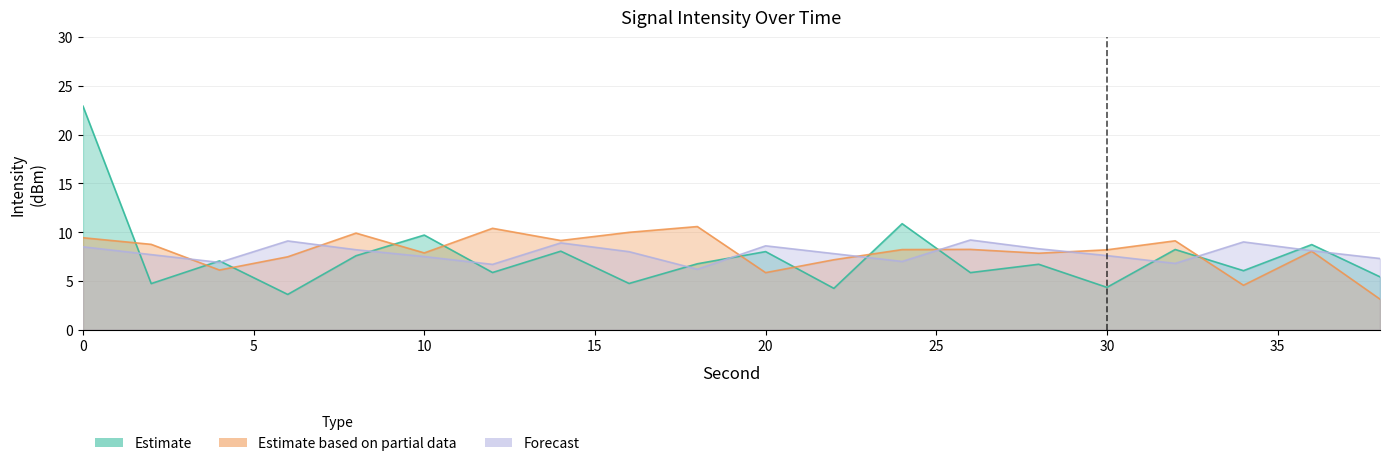

Rank the categories by Forecast value from highest to lowest.

26, 6, 34, 14, 20, 0, 28, 8, 36, 16, 22, 2, 30, 10, 38, 24, 4, 32, 12, 18